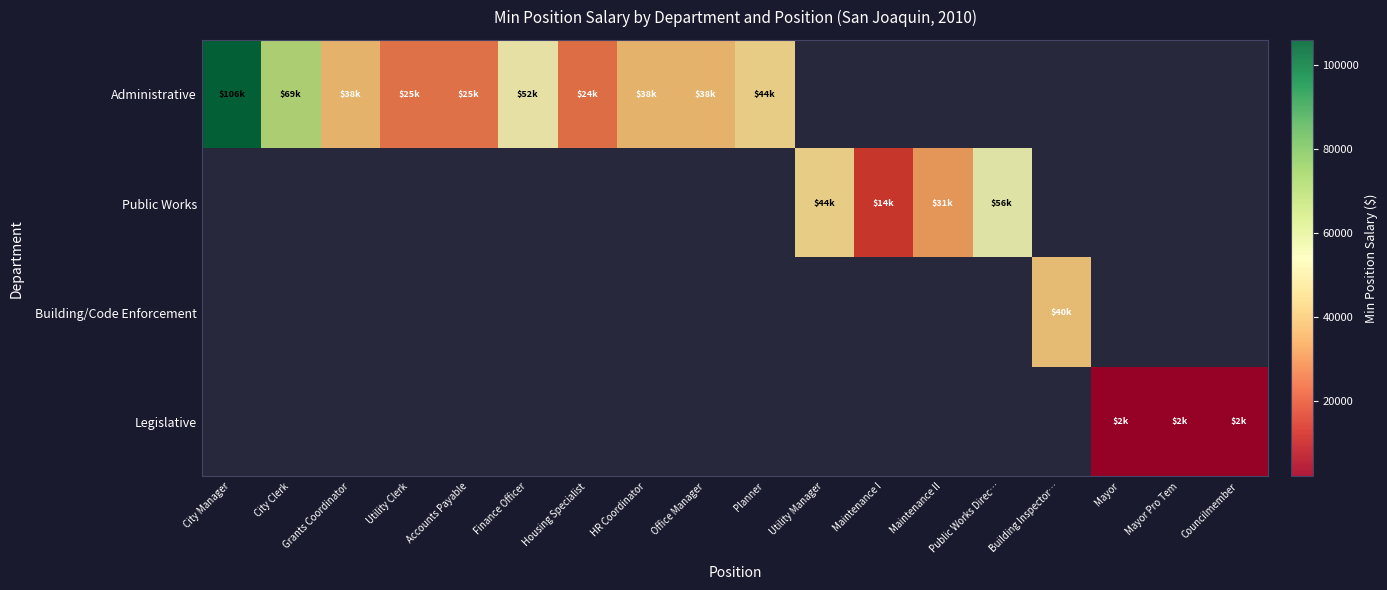

List the series in order of their peak value, lowest first.

Administrative, Public Works, Building/Code Enforcement, Legislative